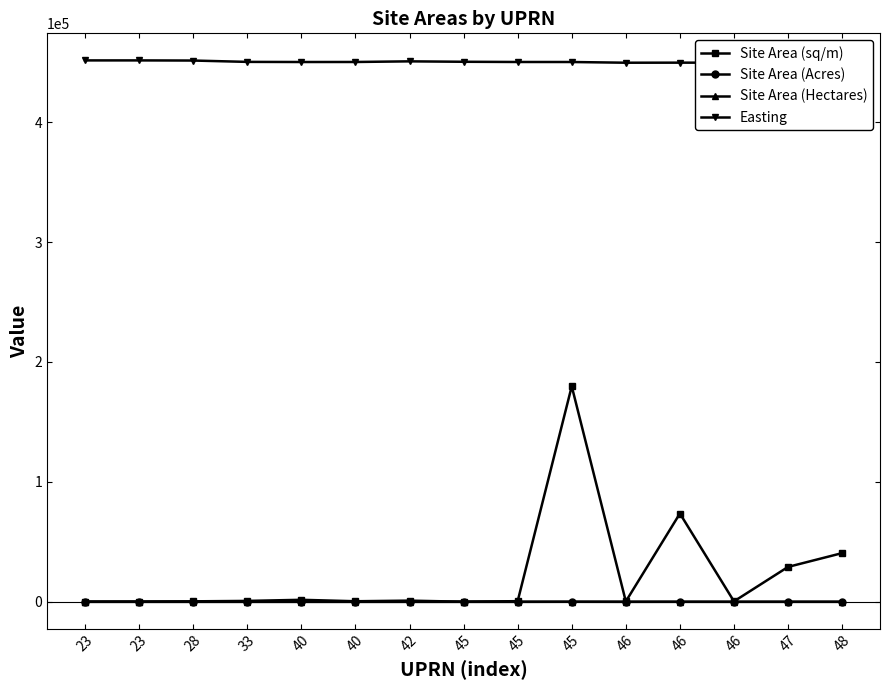

Reading right to left, transcribe all the data shown in this chart.

Site Area (sq/m): 48=40610.5	47=29102.7	46=371.7	46=73620.9	46=309.0	45=179715.0	45=539.3	45=69.4	42=982.3	40=469.2	40=1676.2	33=747.3	28=397.4	23=208.9	23=161.0
Site Area (Acres): 48=10.0	47=7.2	46=0.1	46=18.2	46=0.1	45=44.4	45=0.1	45=0.0	42=0.2	40=0.1	40=0.4	33=0.2	28=0.1	23=0.1	23=0.0
Site Area (Hectares): 48=4.1	47=2.9	46=0.0	46=7.4	46=0.0	45=18.0	45=0.1	45=0.0	42=0.1	40=0.0	40=0.2	33=0.1	28=0.0	23=0.0	23=0.0
Easting: 48=450141.0	47=451079.0	46=449527.0	46=449547.0	46=449493.0	45=450088.0	45=450104.0	45=450282.0	42=450636.0	40=450107.0	40=450083.0	33=450188.0	28=451310.0	23=451424.0	23=451420.0